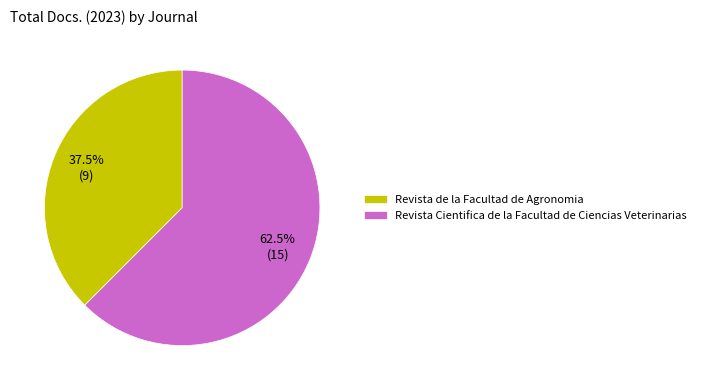

Is there a majority slice in this chart?

Yes